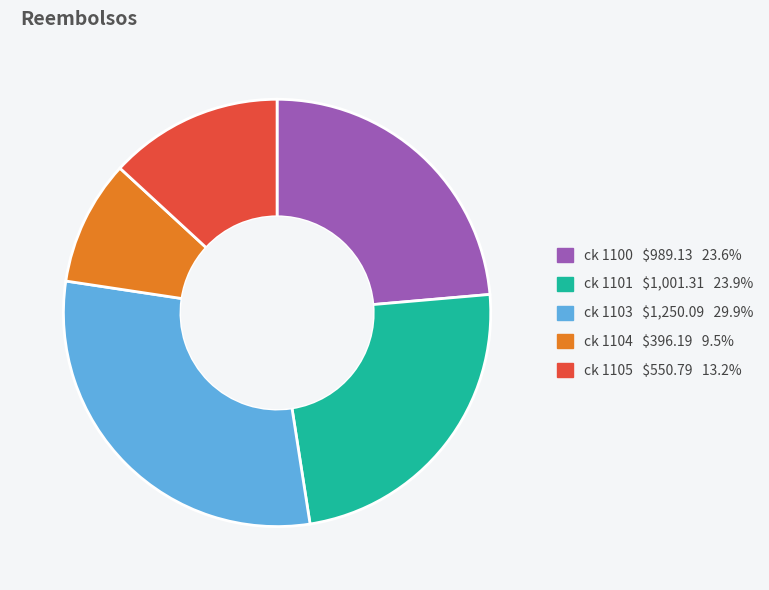

Which has a higher value, ck 1103 or ck 1101?

ck 1103